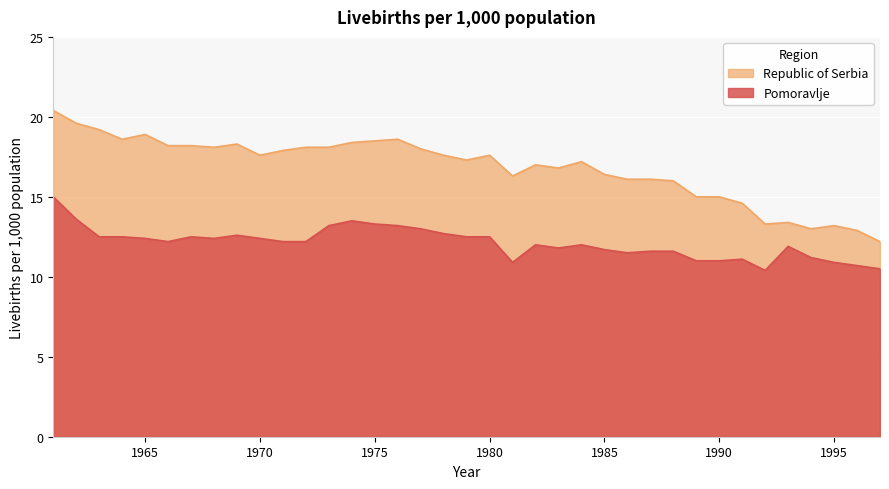

Where is Pomoravlje nearest to the value 12?

1982